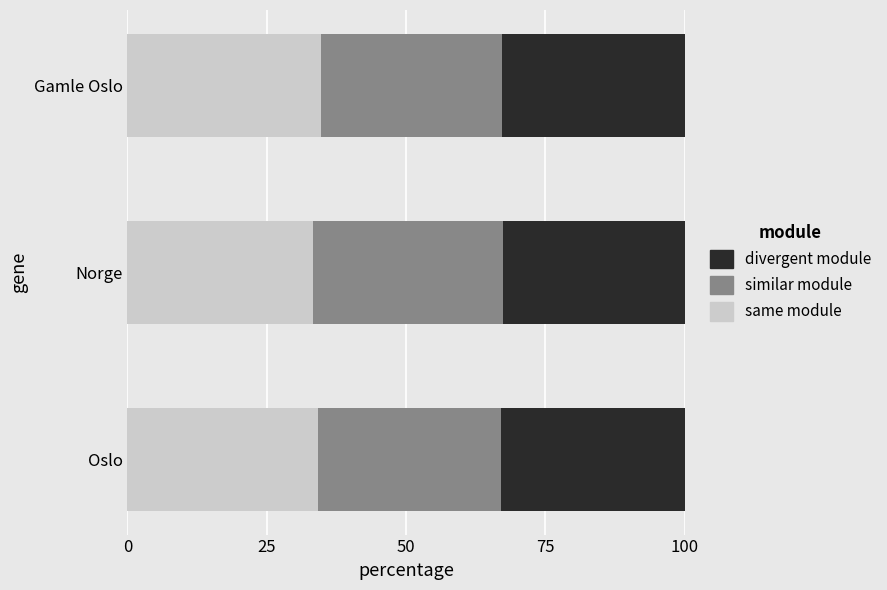

What is the maximum value for same module?

34.7